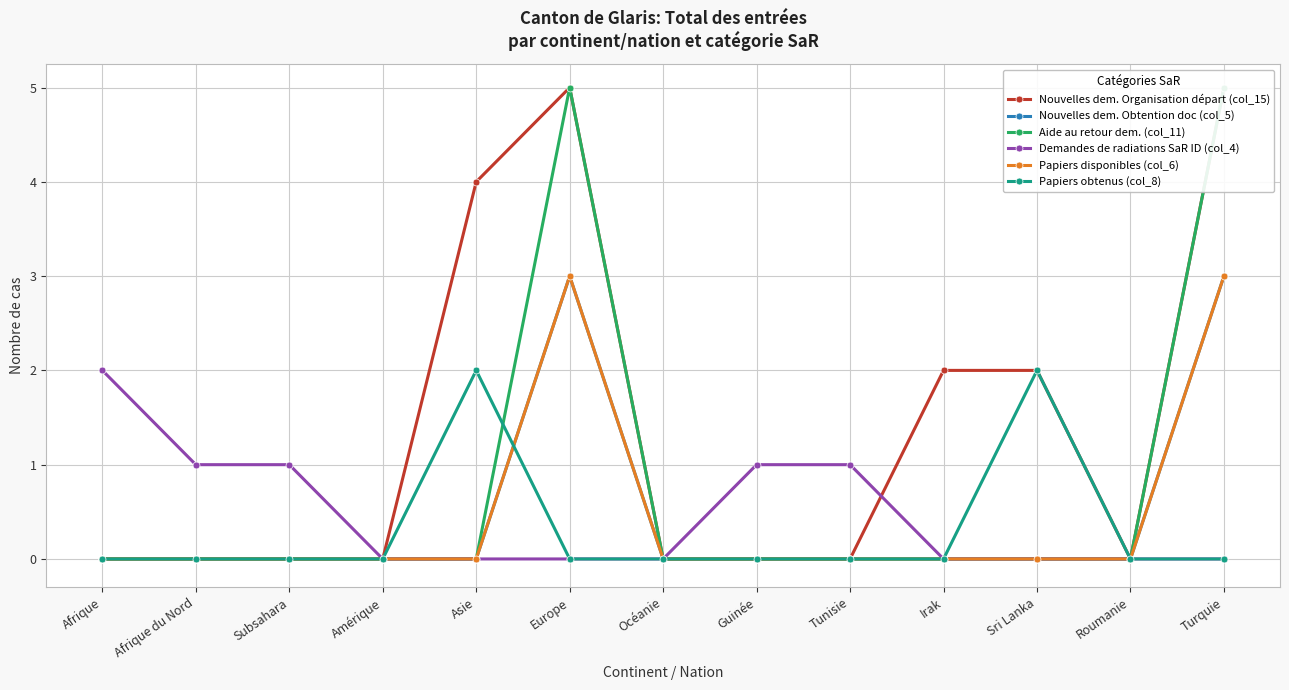

Count the Aide au retour dem. (col_11) values in the range 0 to 1.

11